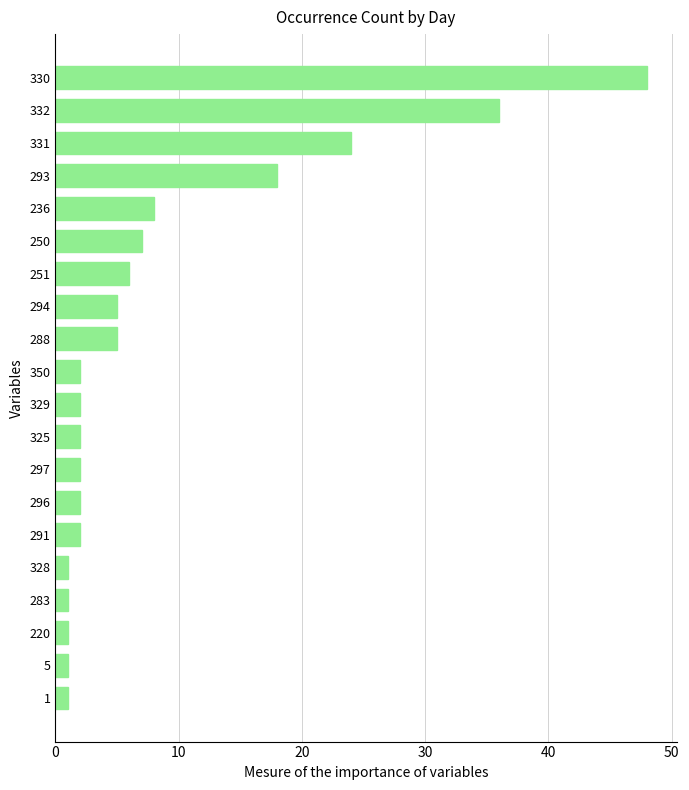

Between 294 and 329, which is larger?

294